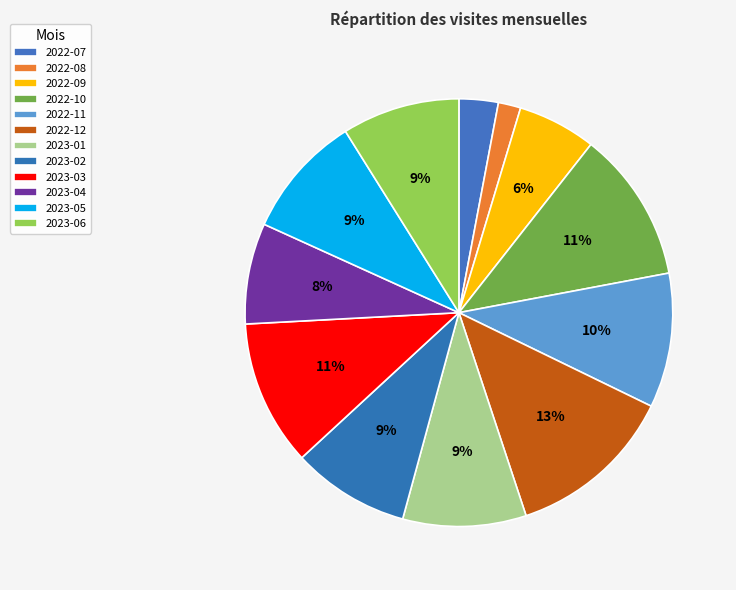

Rank the categories by value from highest to lowest.

2022-12, 2022-10, 2023-03, 2022-11, 2023-01, 2023-05, 2023-02, 2023-06, 2023-04, 2022-09, 2022-07, 2022-08